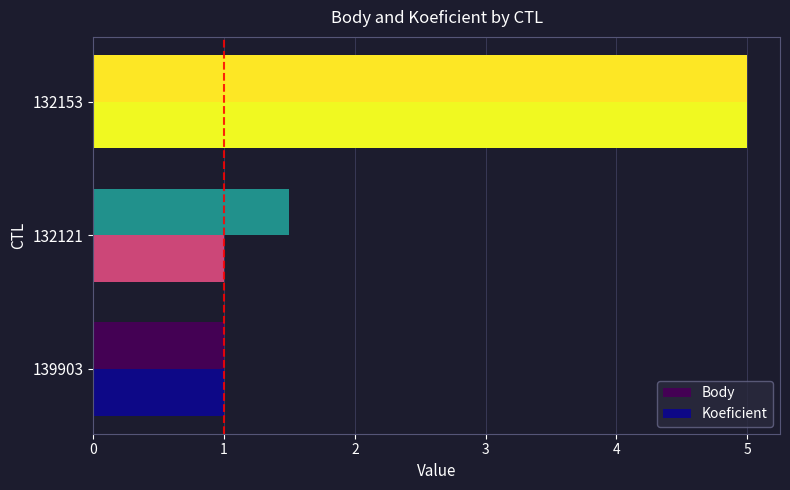

What is the sum of the Koeficient values at 132121 and 132153?

6.0